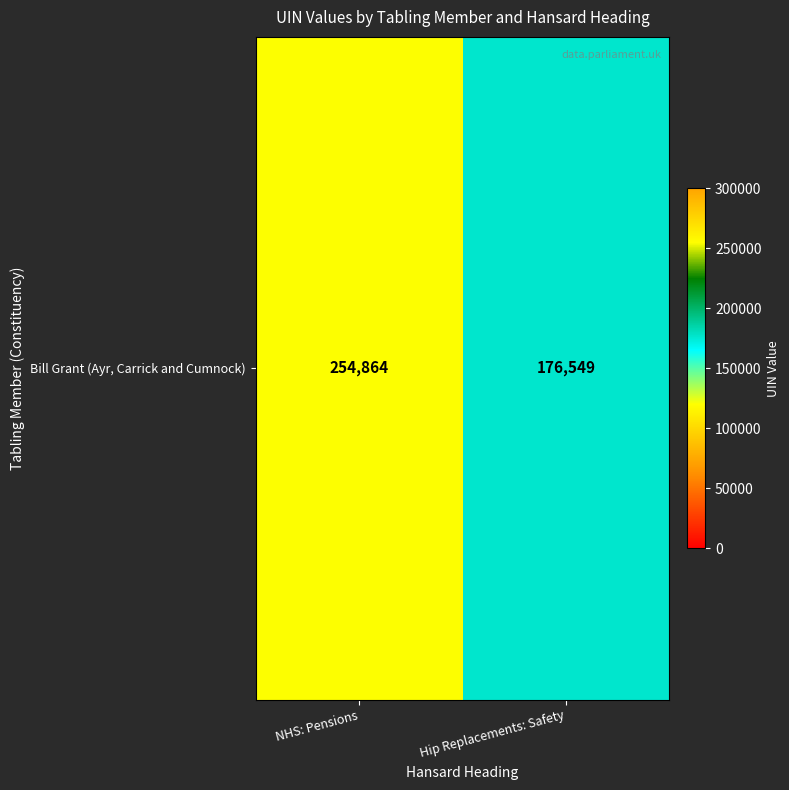

How many values are below 254864?

1